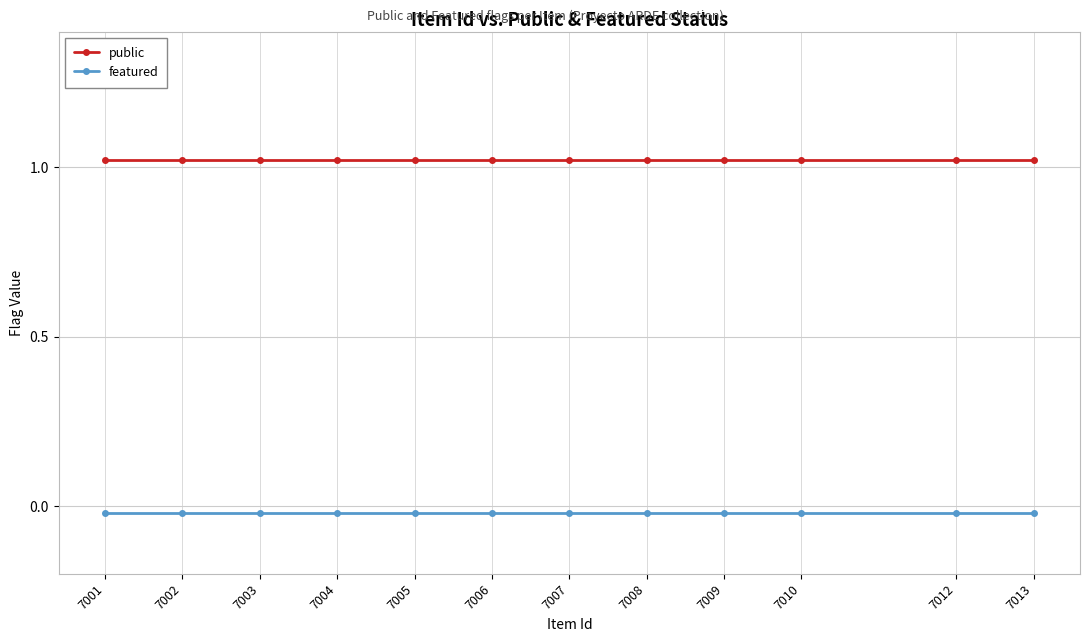

List the series in order of their peak value, lowest first.

featured, public